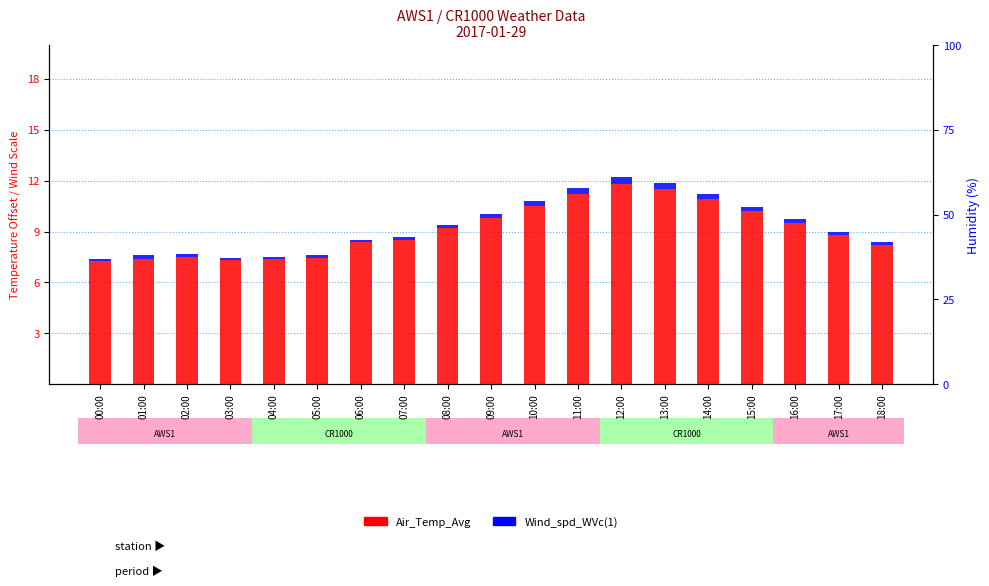

How many bars are there in each group?

2